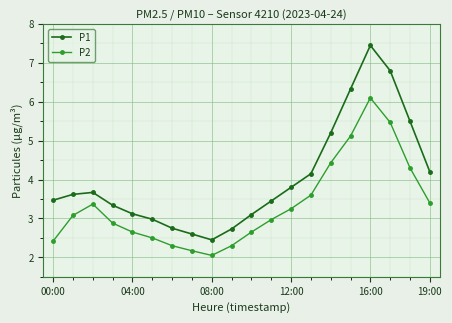

Count the number of data series in this chart.

2